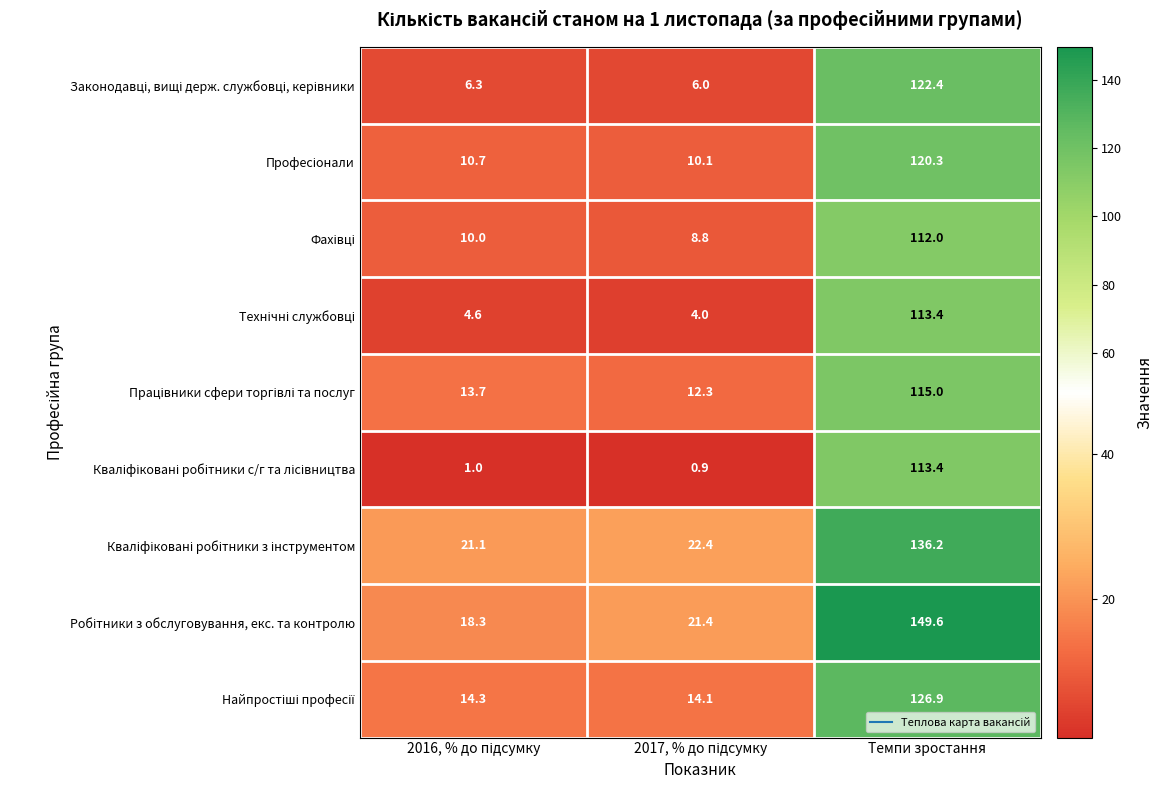

Which category has the highest value across all series?

Темпи зростання